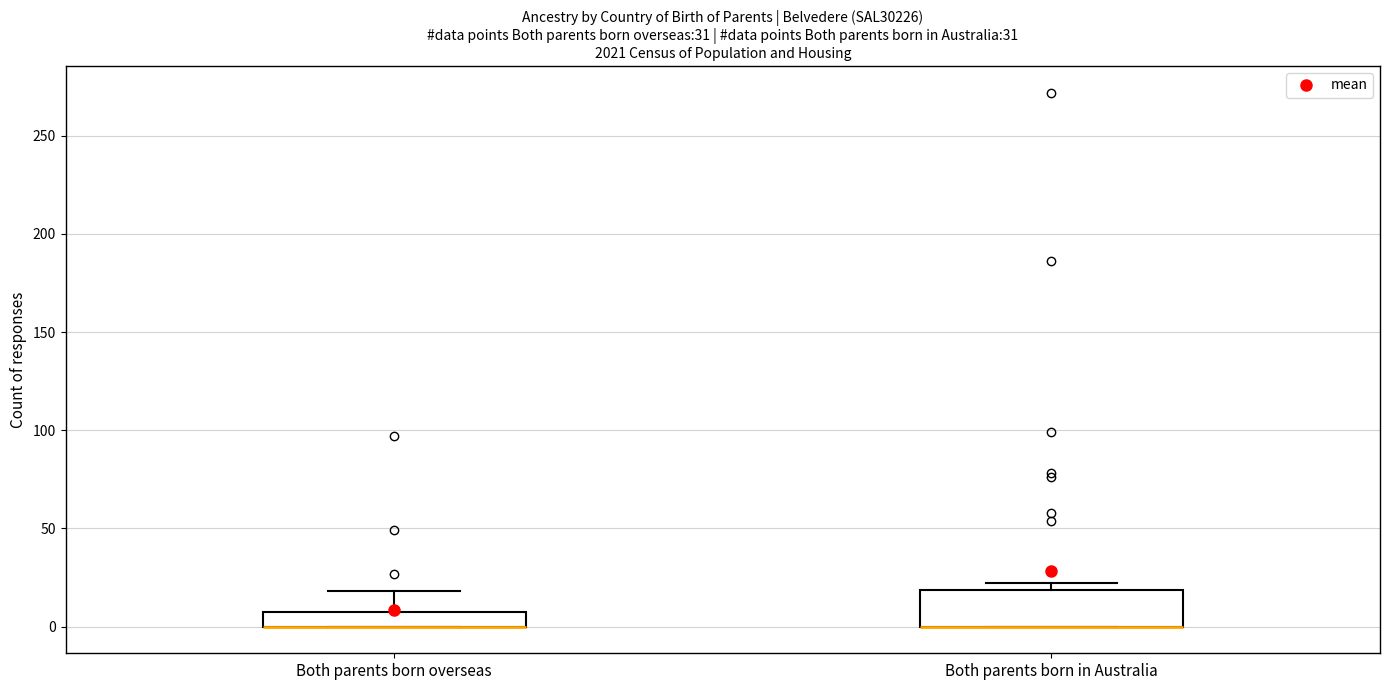

Comparing the boxes themselves (not the whiskers), which one is the tallest?

Both parents born in Australia